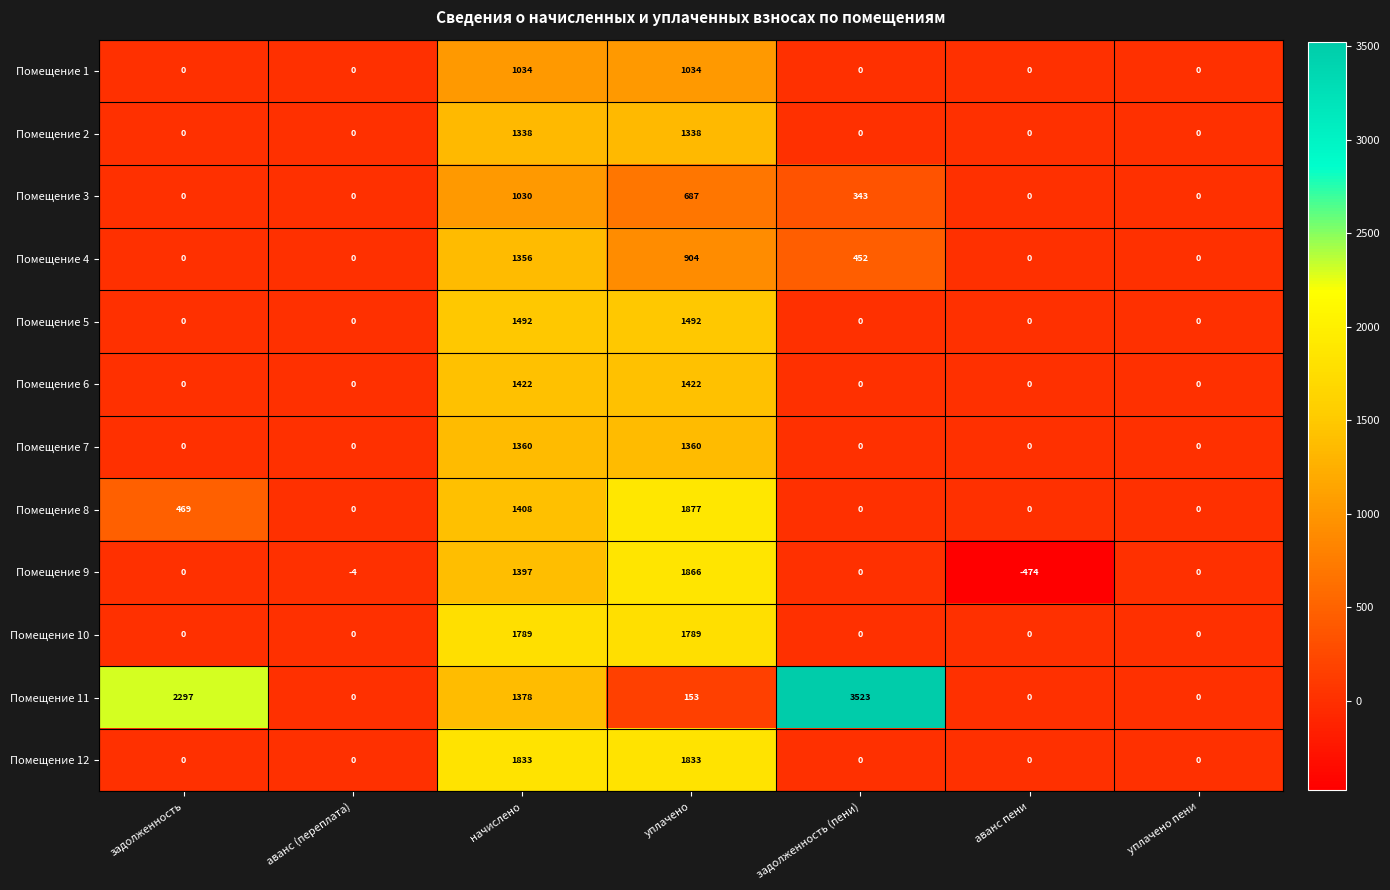

What is the spread (max minus min) of values at аванс пени?

474